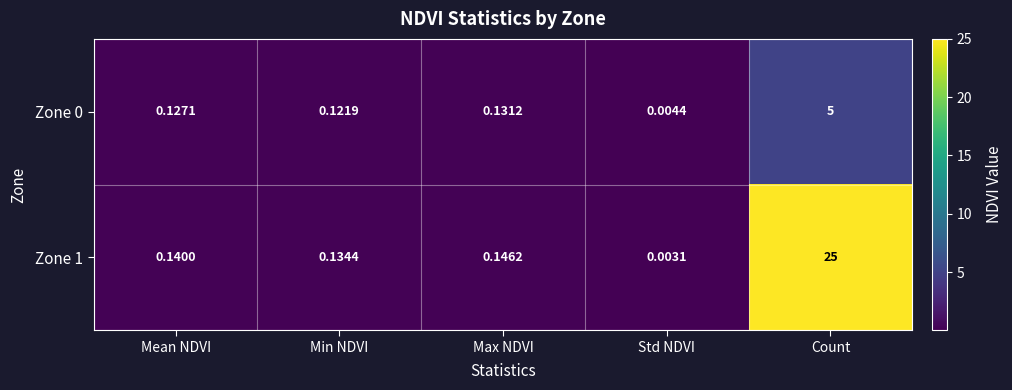

Where is Zone 1 nearest to the value 12?

Max NDVI